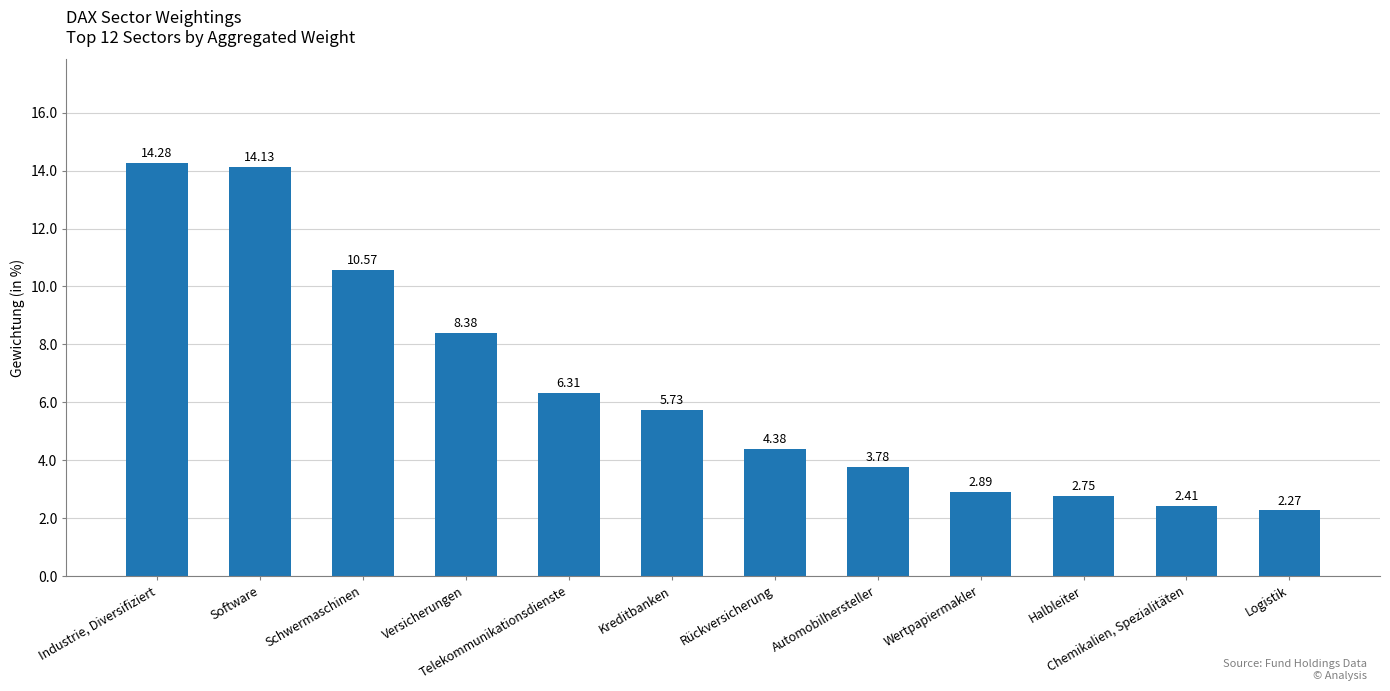

What is the difference between the values at Logistik and Rückversicherung?

2.1